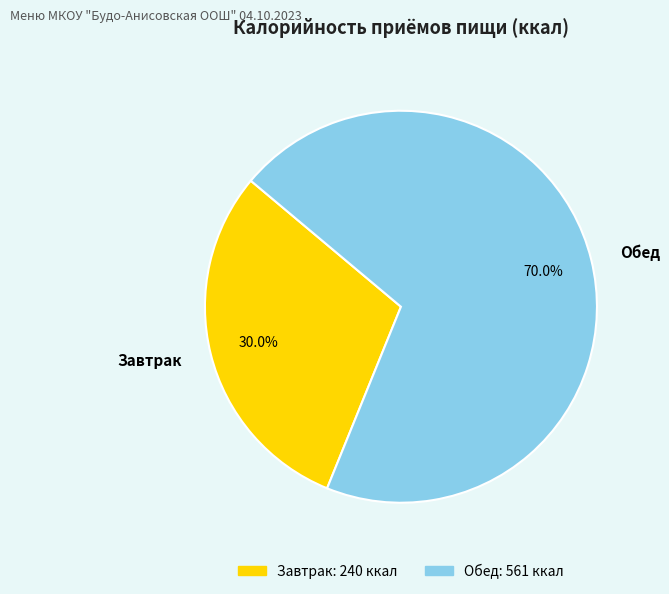

Is there any slice that represents more than half of the pie?

Yes